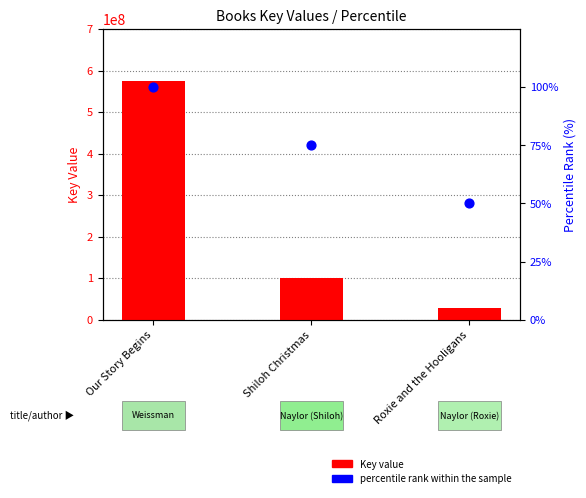

Which series has the largest Y range (max minus min)?

Key value